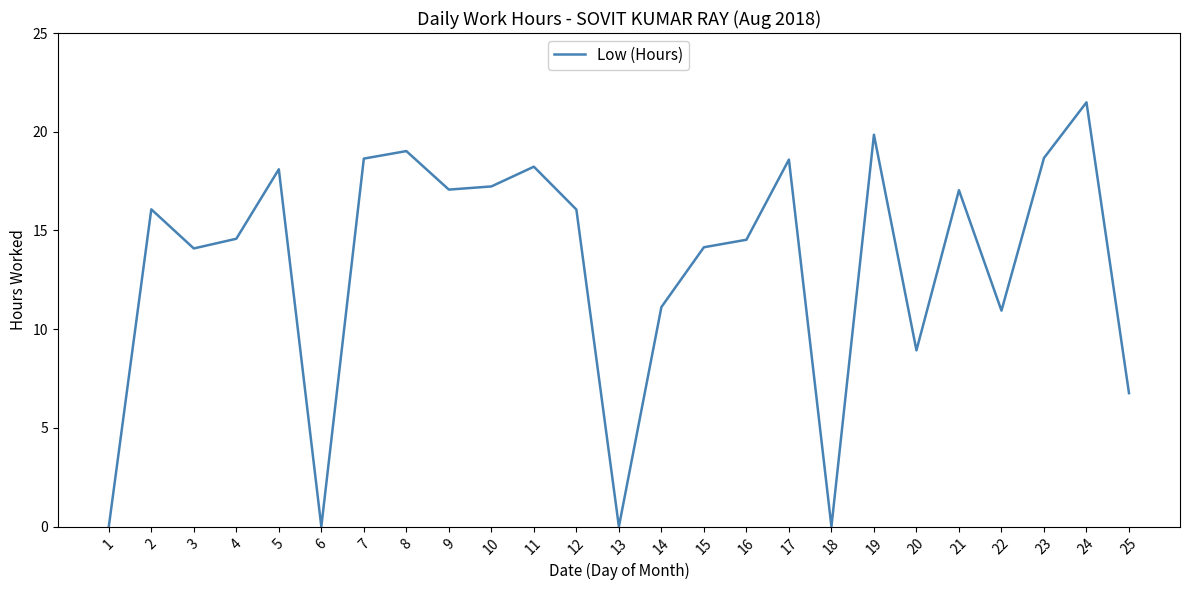

True or false: the data has more than 1 interior local peaks.

True